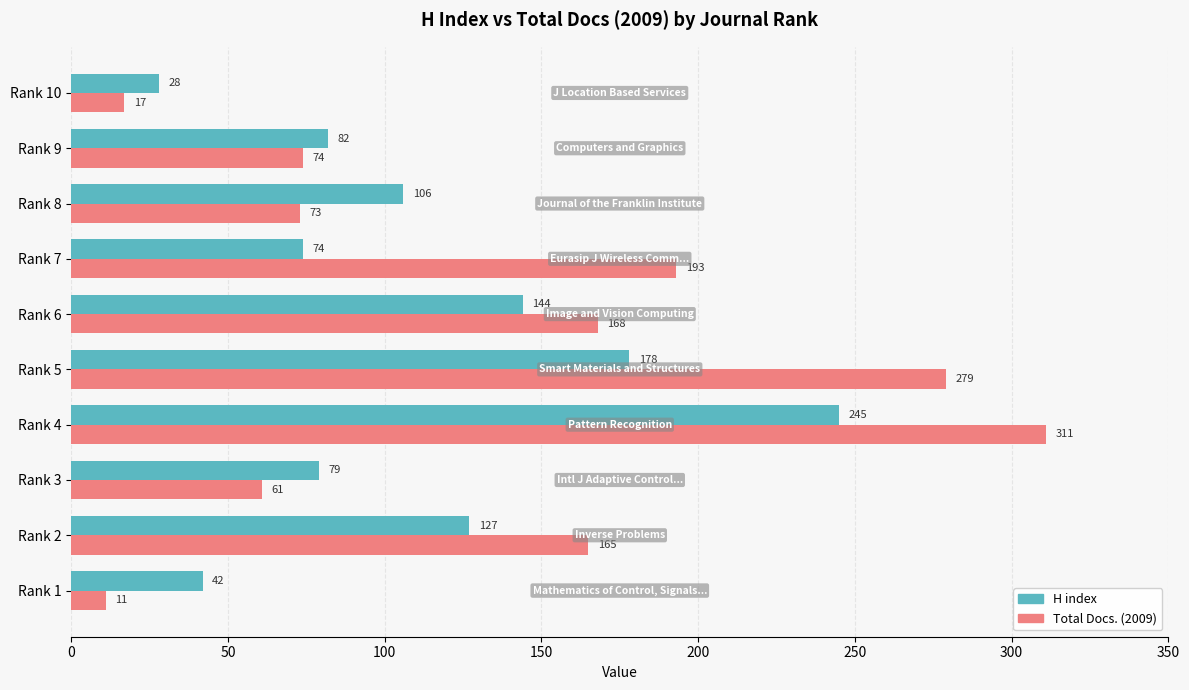

What is the highest value of the Total Docs. (2009) series?

311